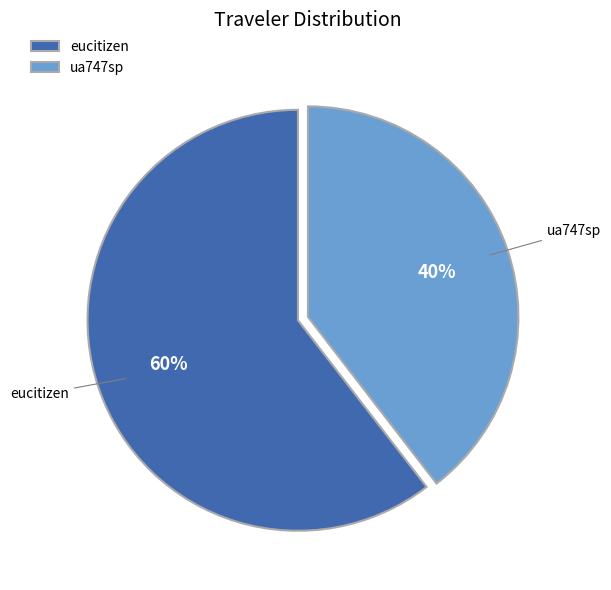

Does any single category account for the majority?

Yes